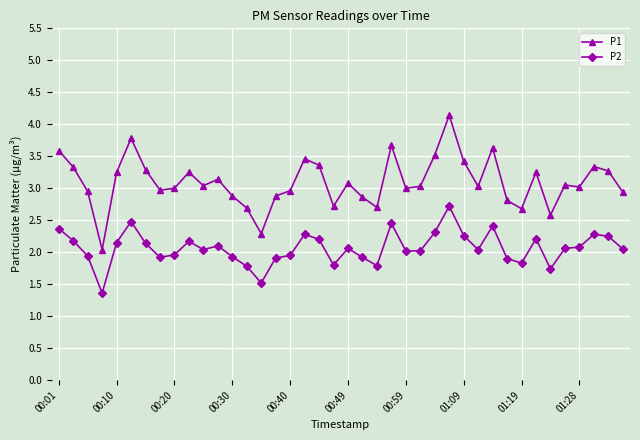

Which series has the widest spread of values?

P1